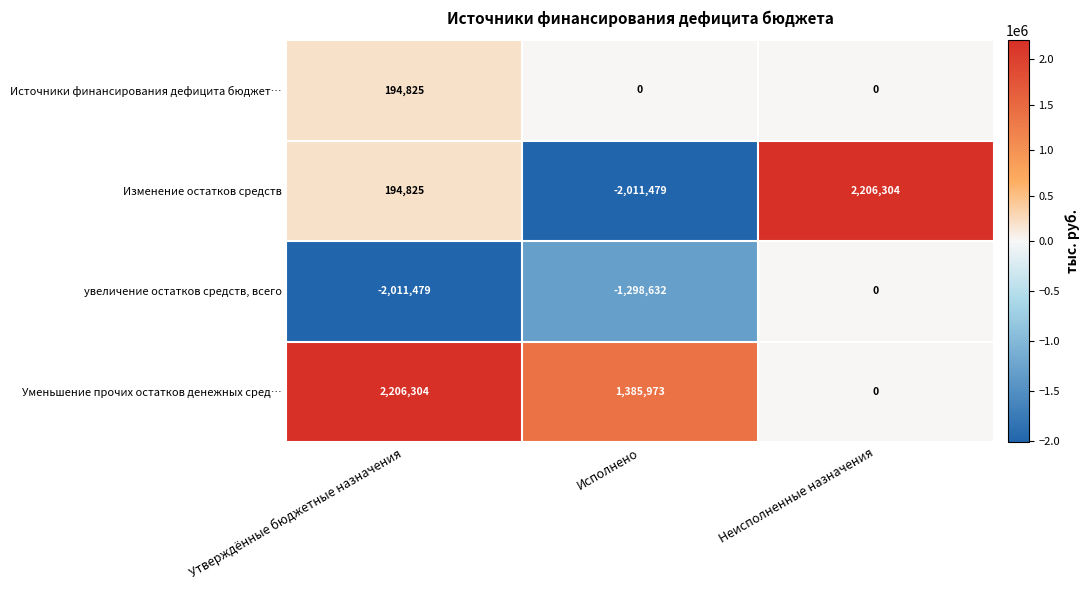

Is the value of Уменьшение прочих остатков денежных сред… at Исполнено greater than the value of увеличение остатков средств, всего at Исполнено?

Yes